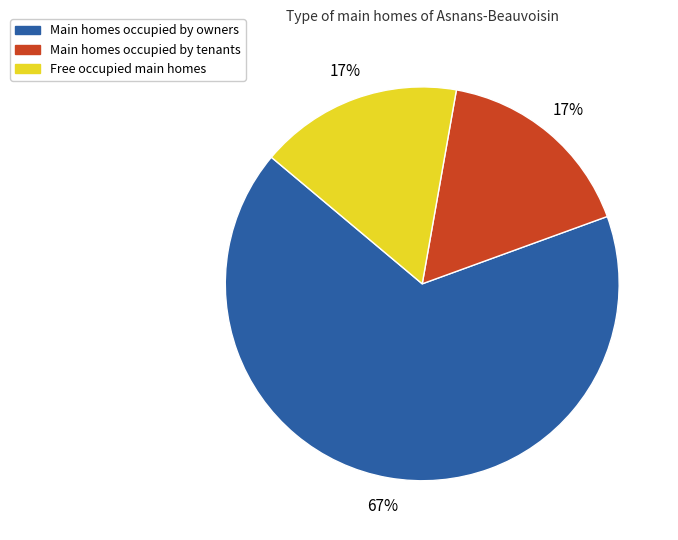

To the nearest percent, what is the average slice percentage?

33%